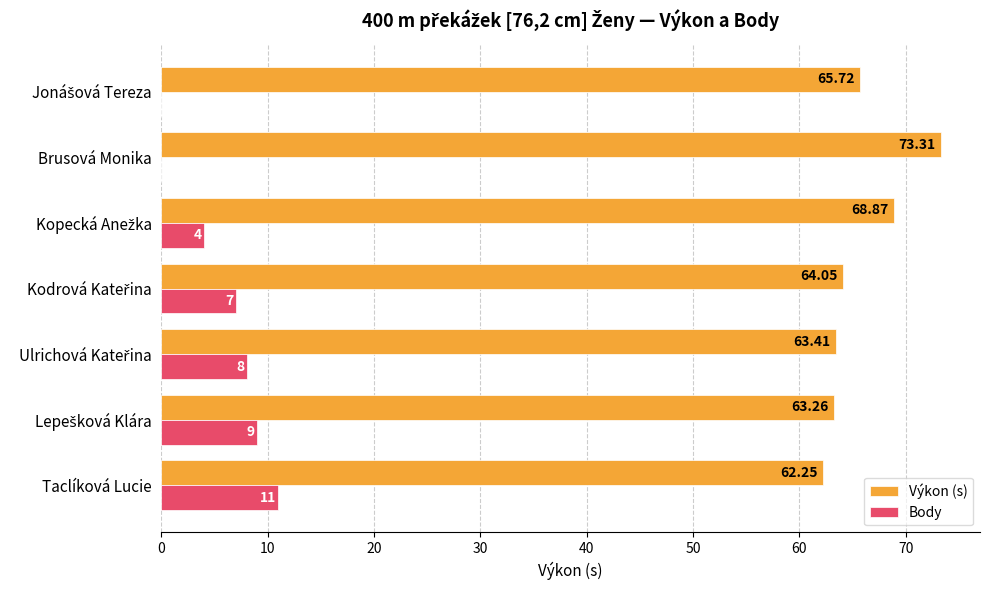

Which label corresponds to the largest value in the chart?

Brusová Monika